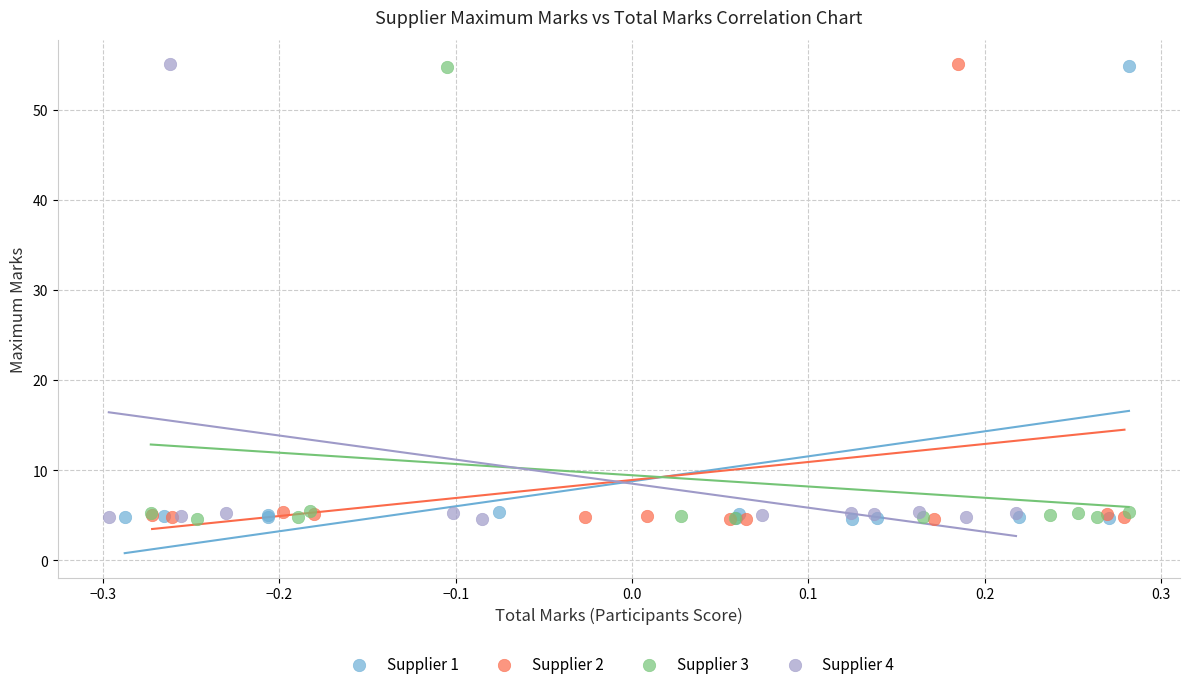

Which series has the largest Y range (max minus min)?

Supplier 2